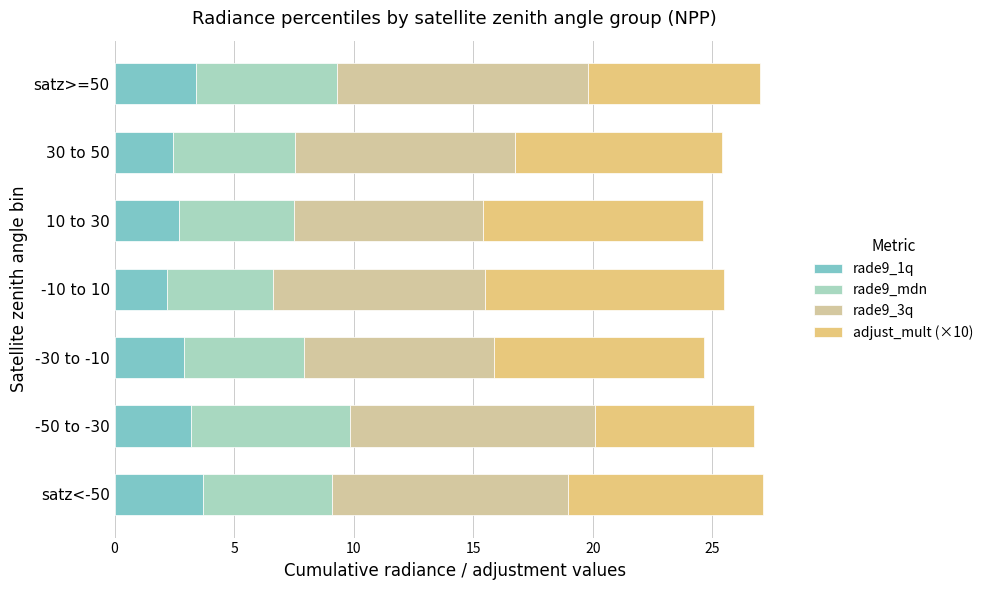

What is the highest value of the rade9_1q series?

3.7